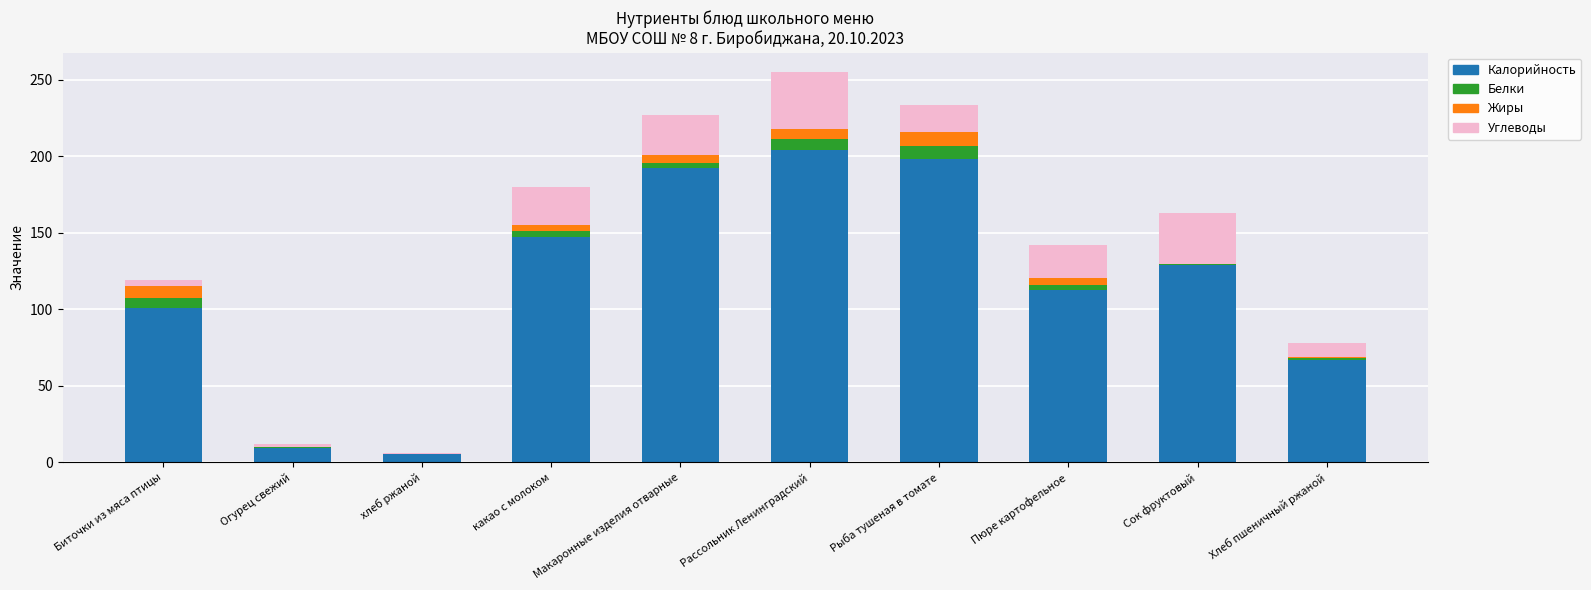

Count the number of data series in this chart.

4